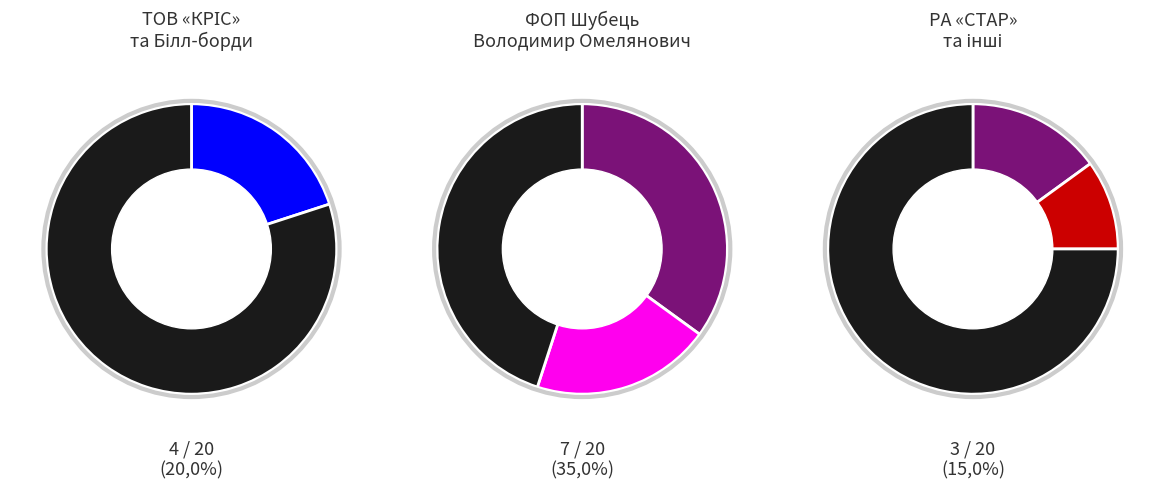

Does ФОП Мучичка Іван Михайлович represent more than half of the total?

No